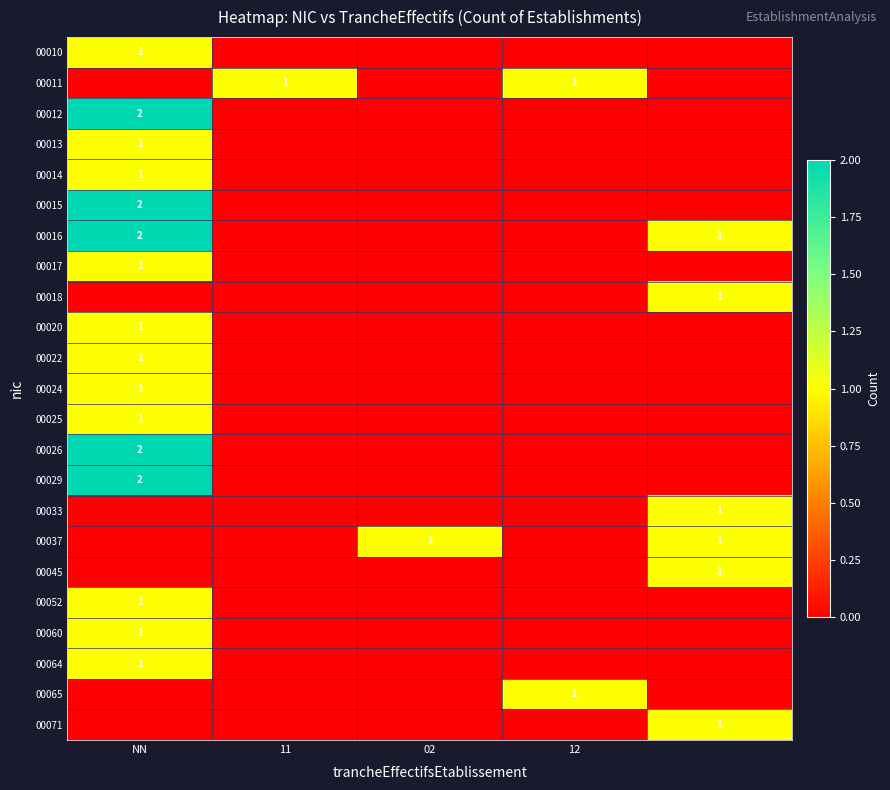

At which label is 00029 closest to 1?

NN